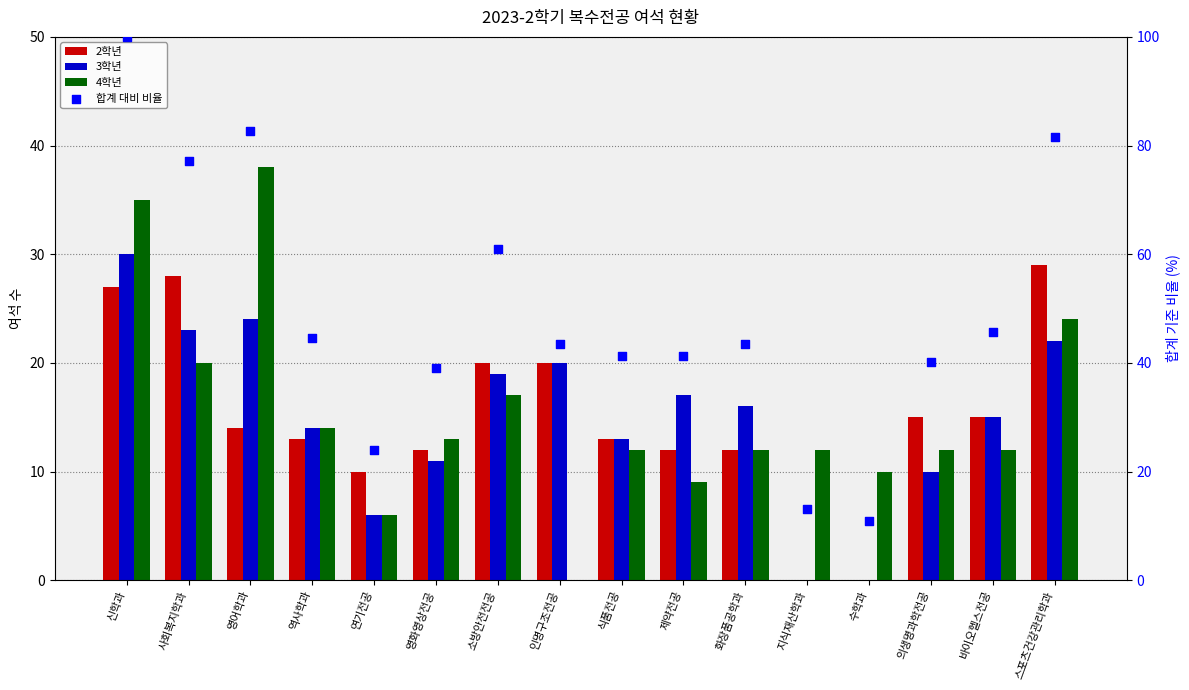

What is the total value across all series at 영어학과?

158.6